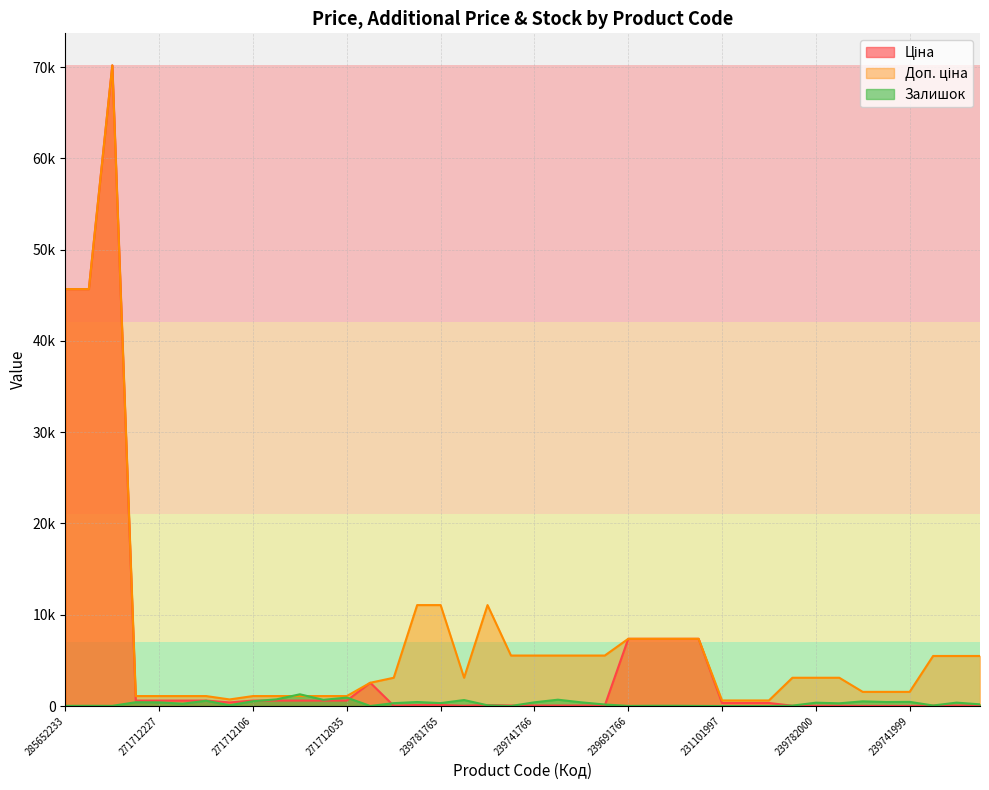

Count the number of categories in the chart.

40